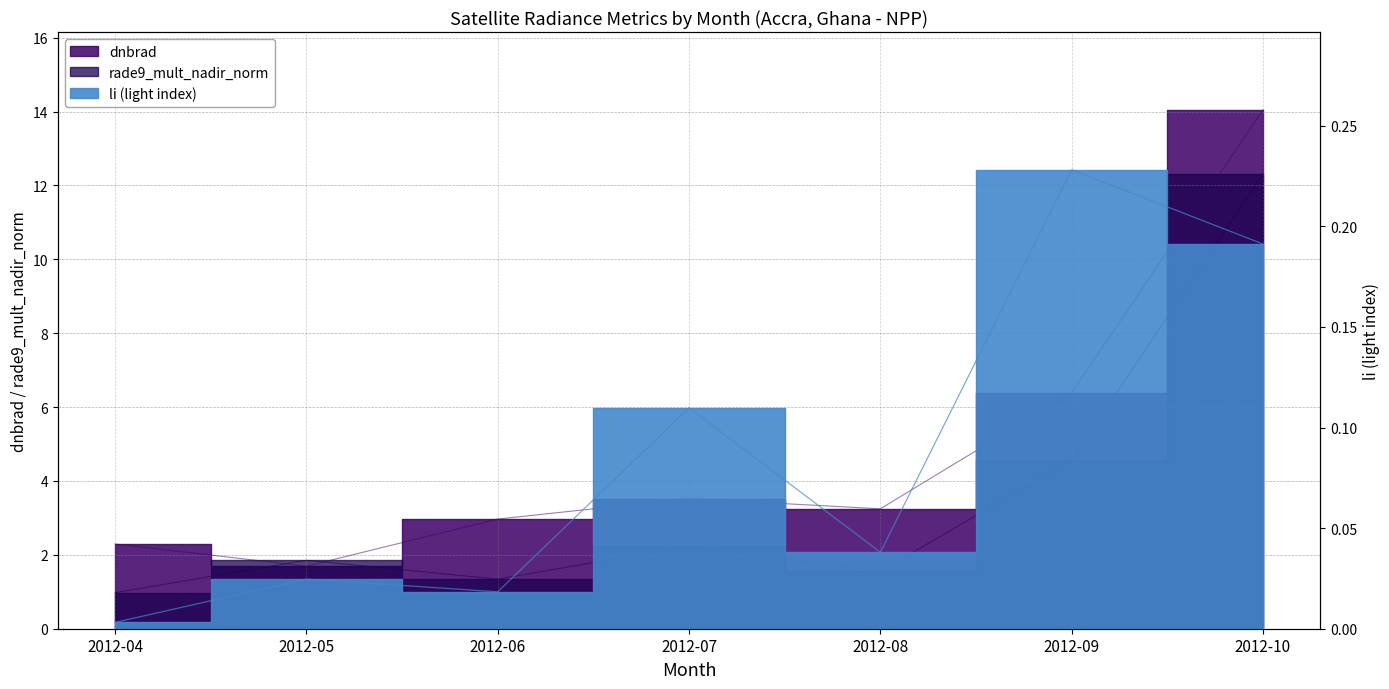

At which category does the chart reach its peak across all series?

2012-10